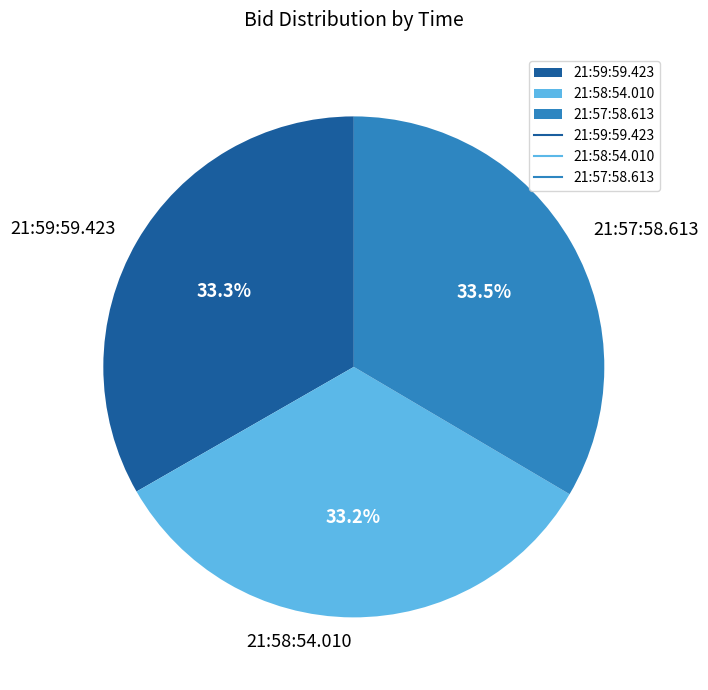

To the nearest percent, what is the average slice percentage?

33%